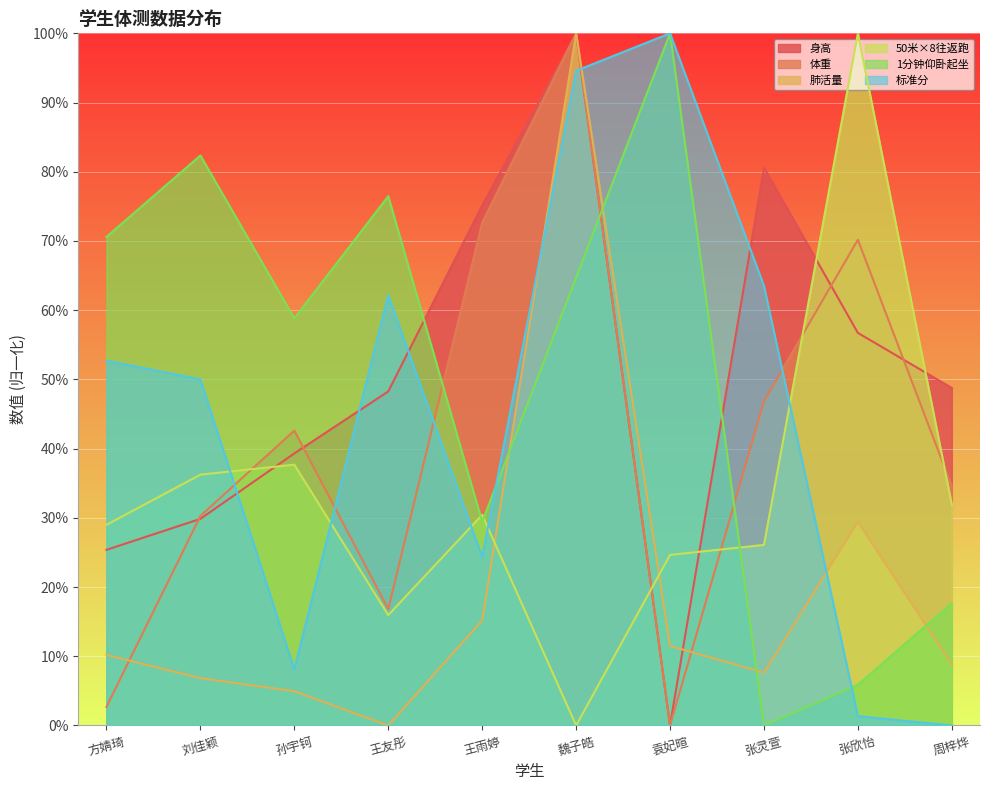

How many interior local peaks does the 50米×8往返跑 series have?

3